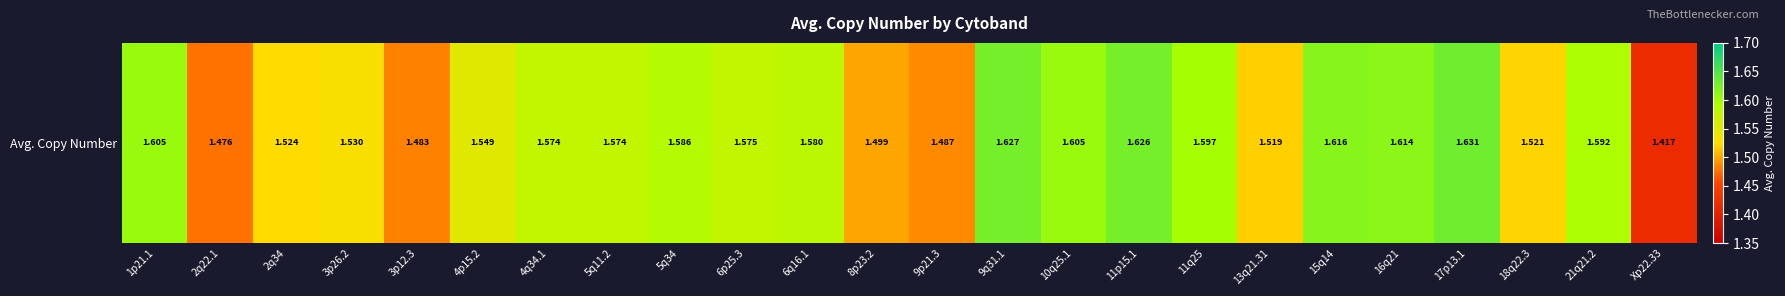

What is the difference between the values at 10q25.1 and 3p12.3?

0.1